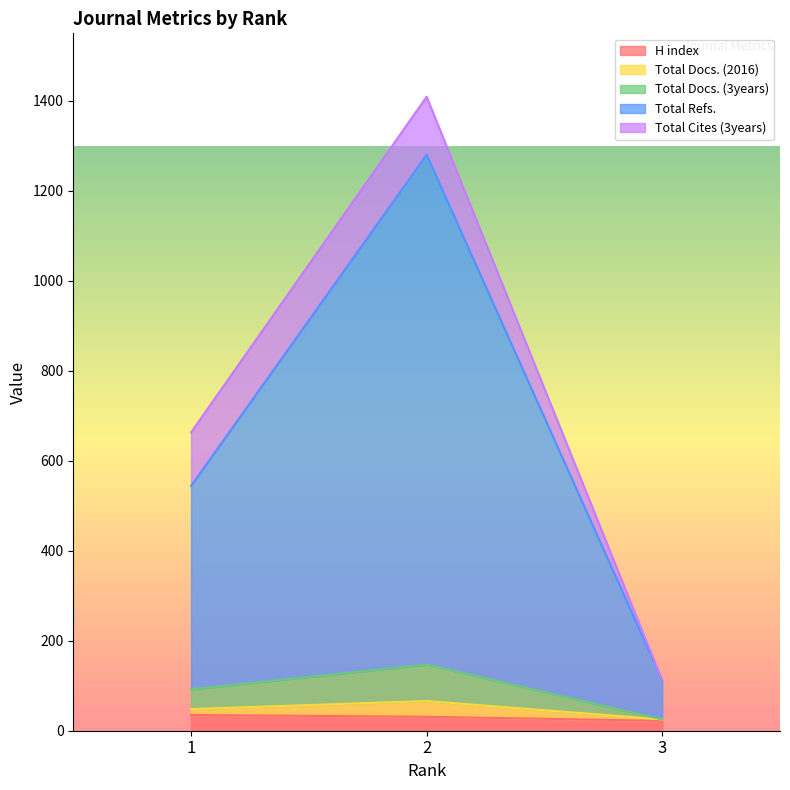

Which category has the lowest value in the Total Docs. (3years) series?

3